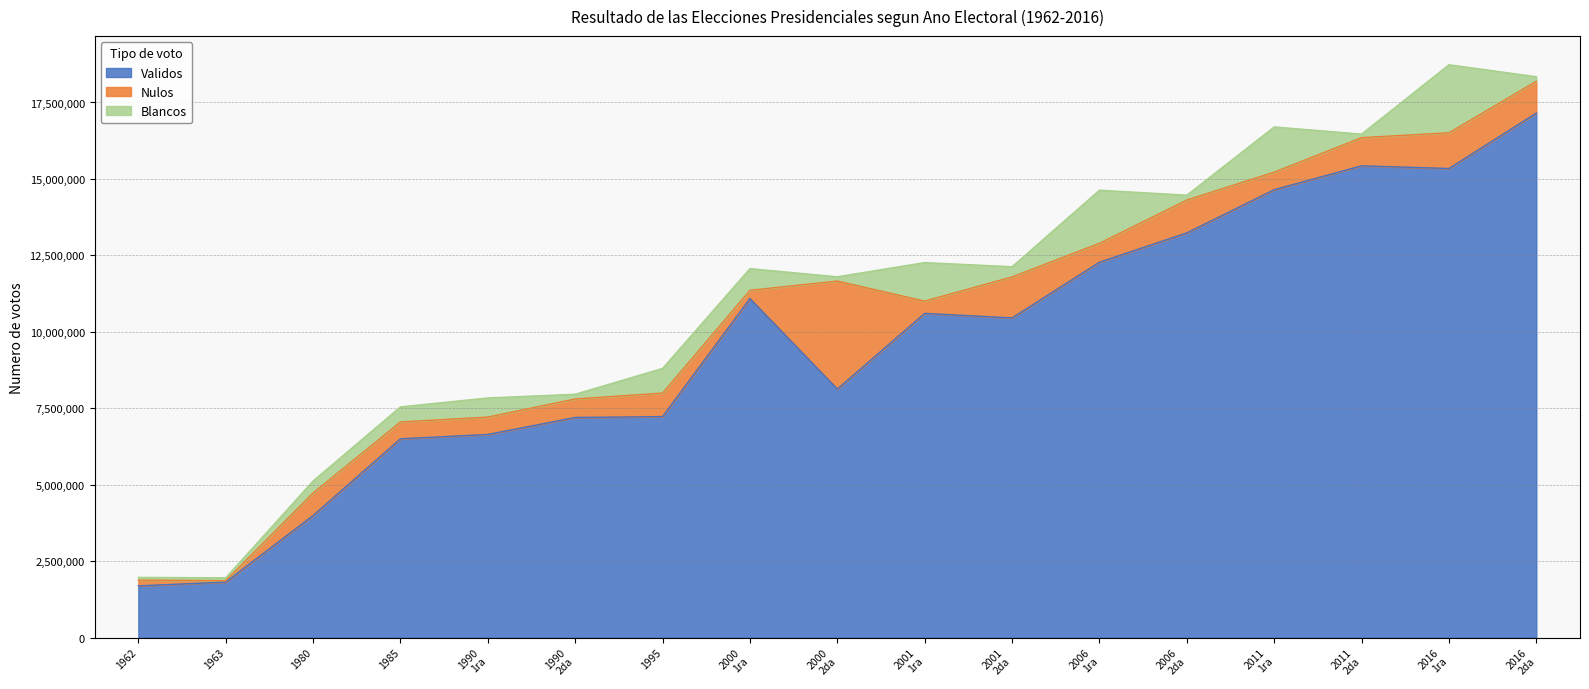

Which has a higher value, 2000
1ra or 1963?

2000
1ra